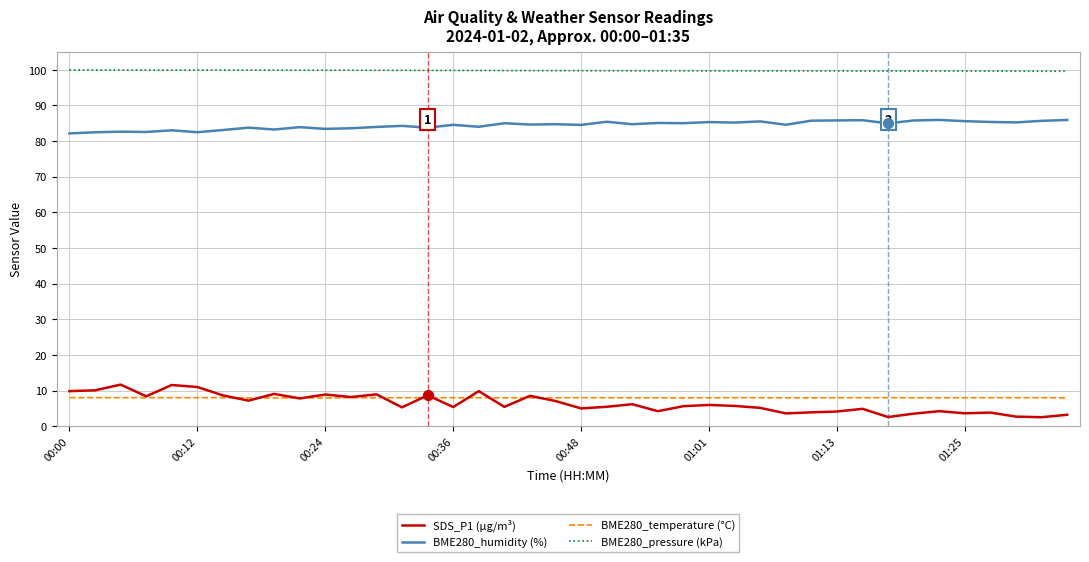

Which series has the widest spread of values?

SDS_P1 (µg/m³)